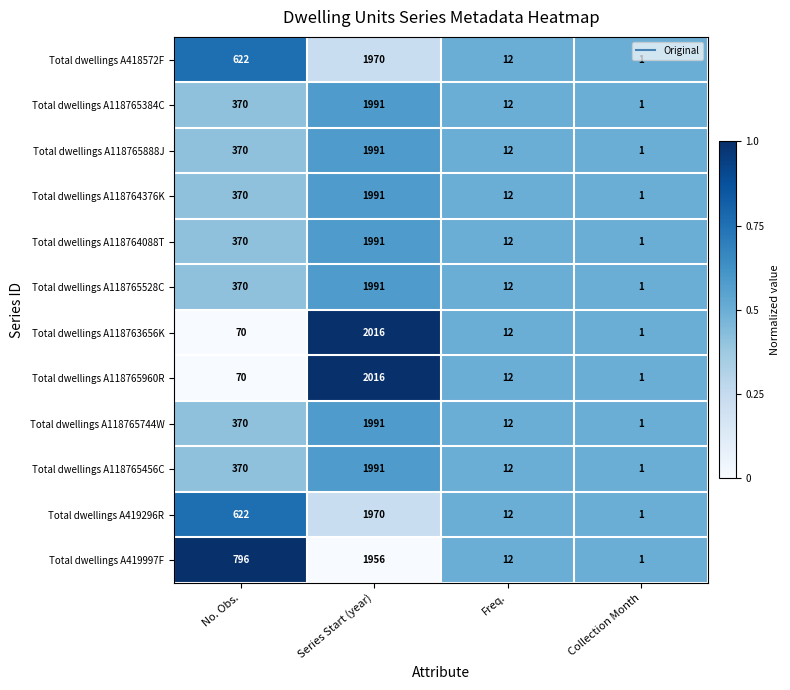

What is the spread (max minus min) of values at No. Obs.?

726